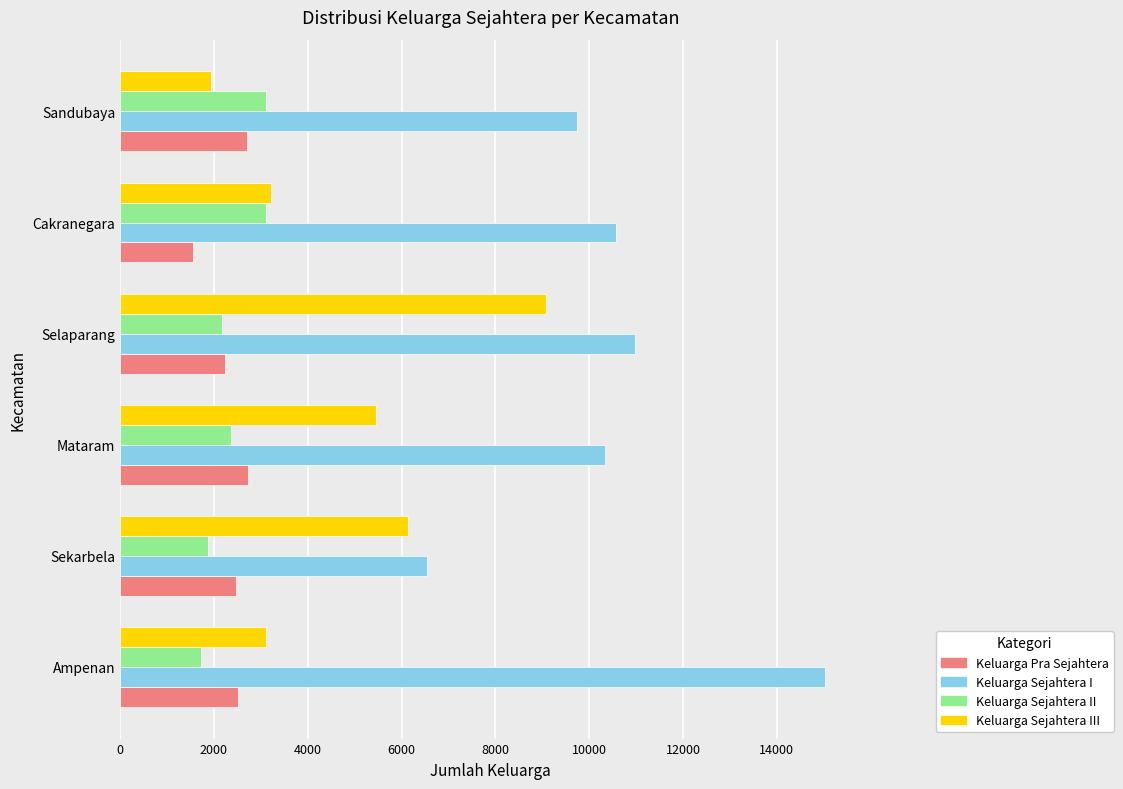

What is the maximum value shown in the chart?

15038